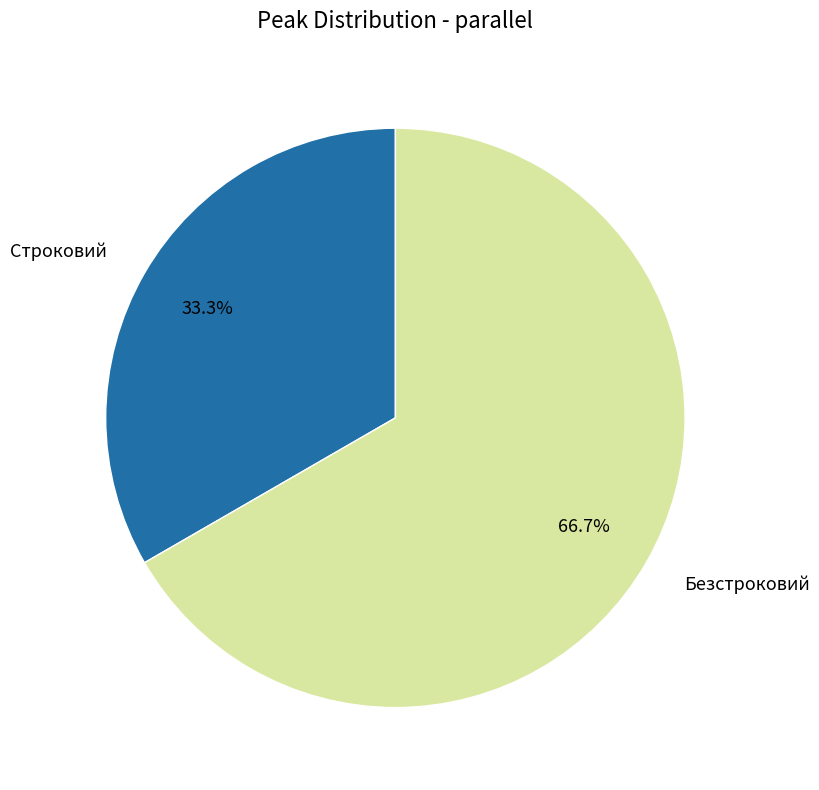

Does any single category account for the majority?

Yes